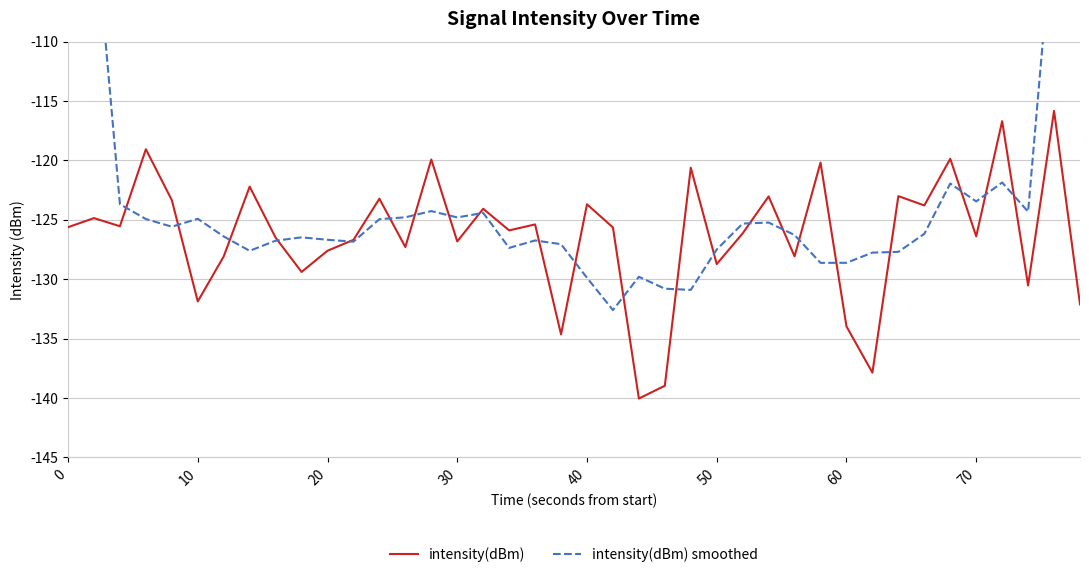

The value of intensity(dBm) at 20 is -127.6. True or false?

True